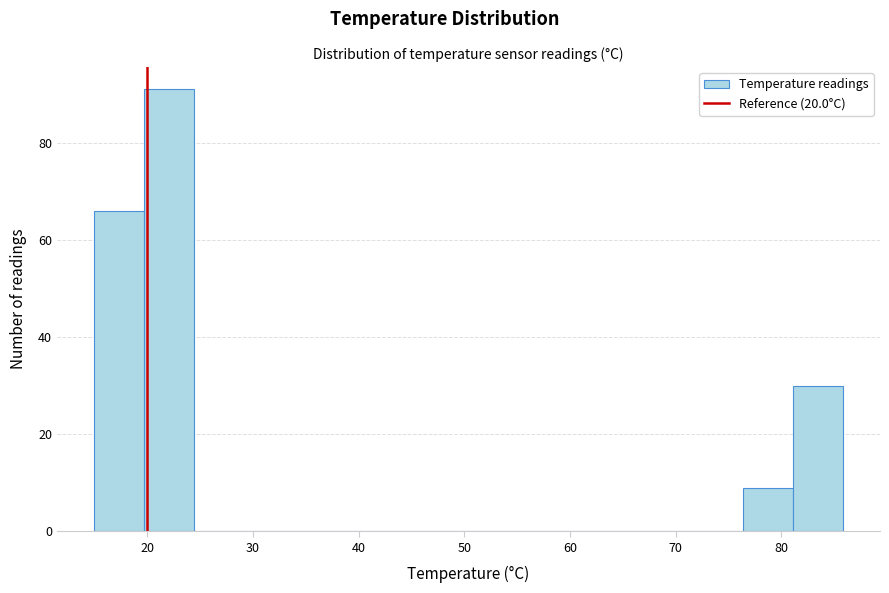

What is the height of the bar covering 81 to 86 on the x-axis? Neither the bar edges nor the heights are printed on the chart, so give them approximately, as read against the axes.

30